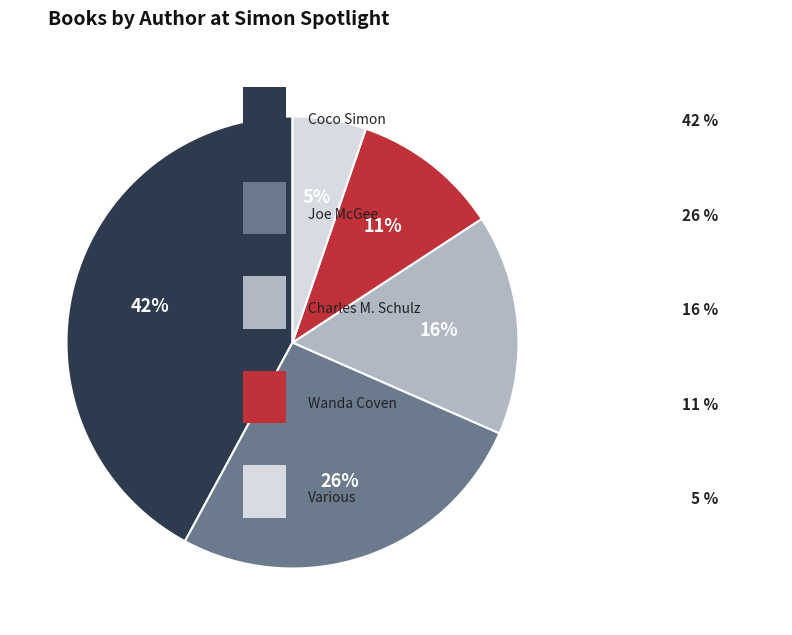

Count the number of slices in the pie.

5